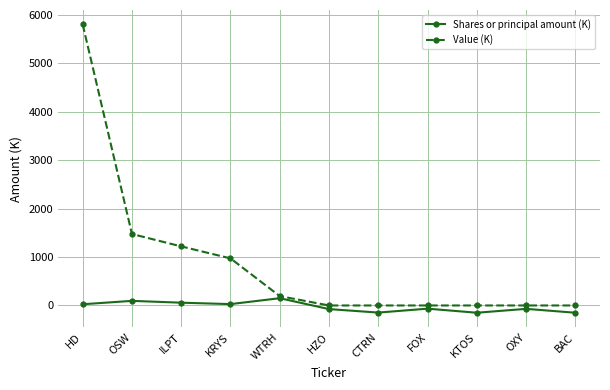

How many values in the Shares or principal amount (K) series exceed -66?

5